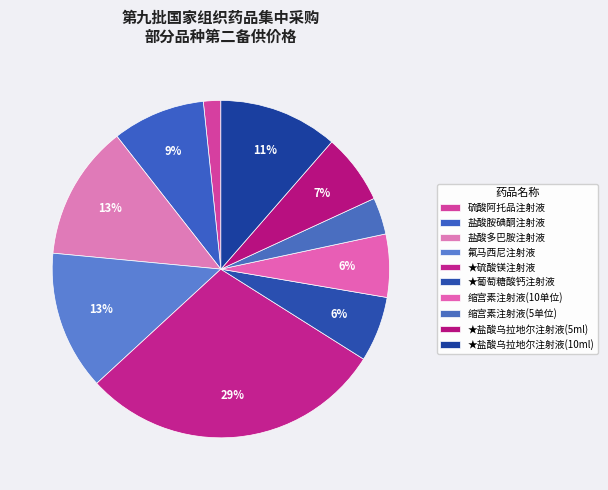

Which slice is the smallest?

硫酸阿托品注射液